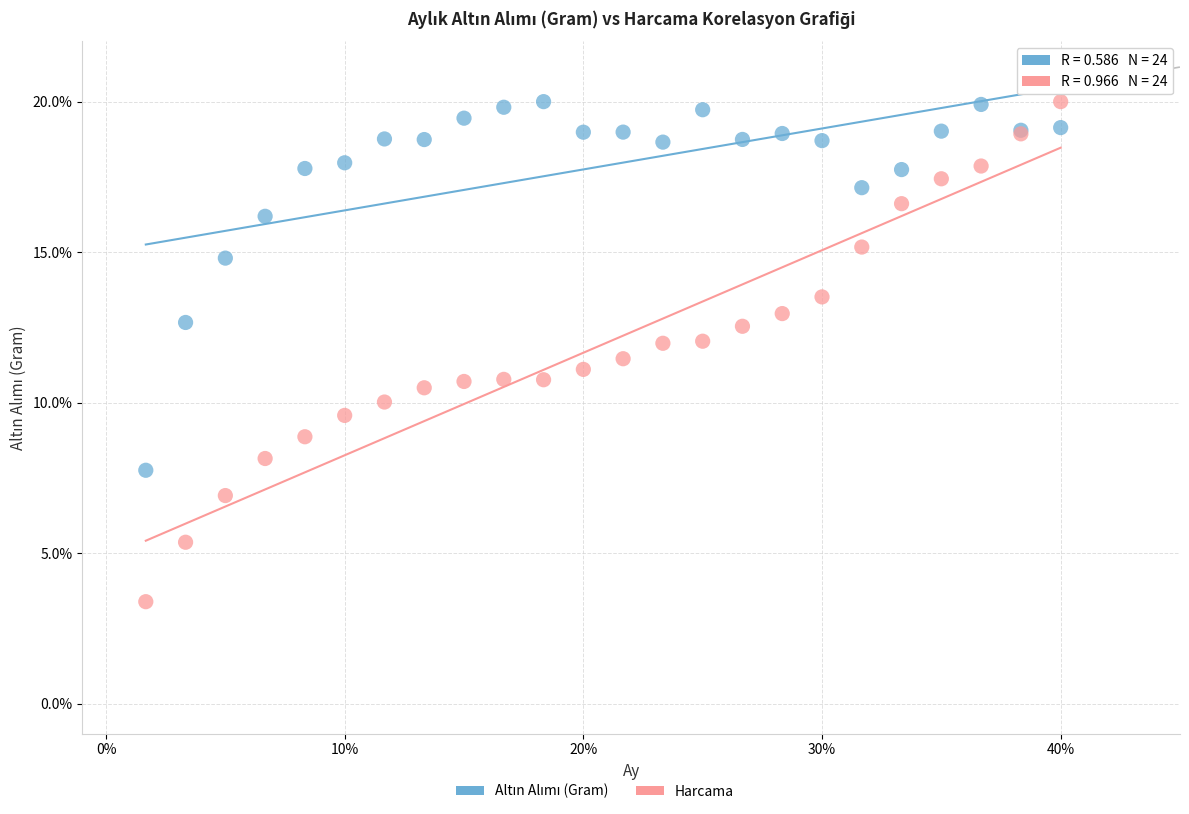

Which series reaches the minimum Y coordinate?

Harcama